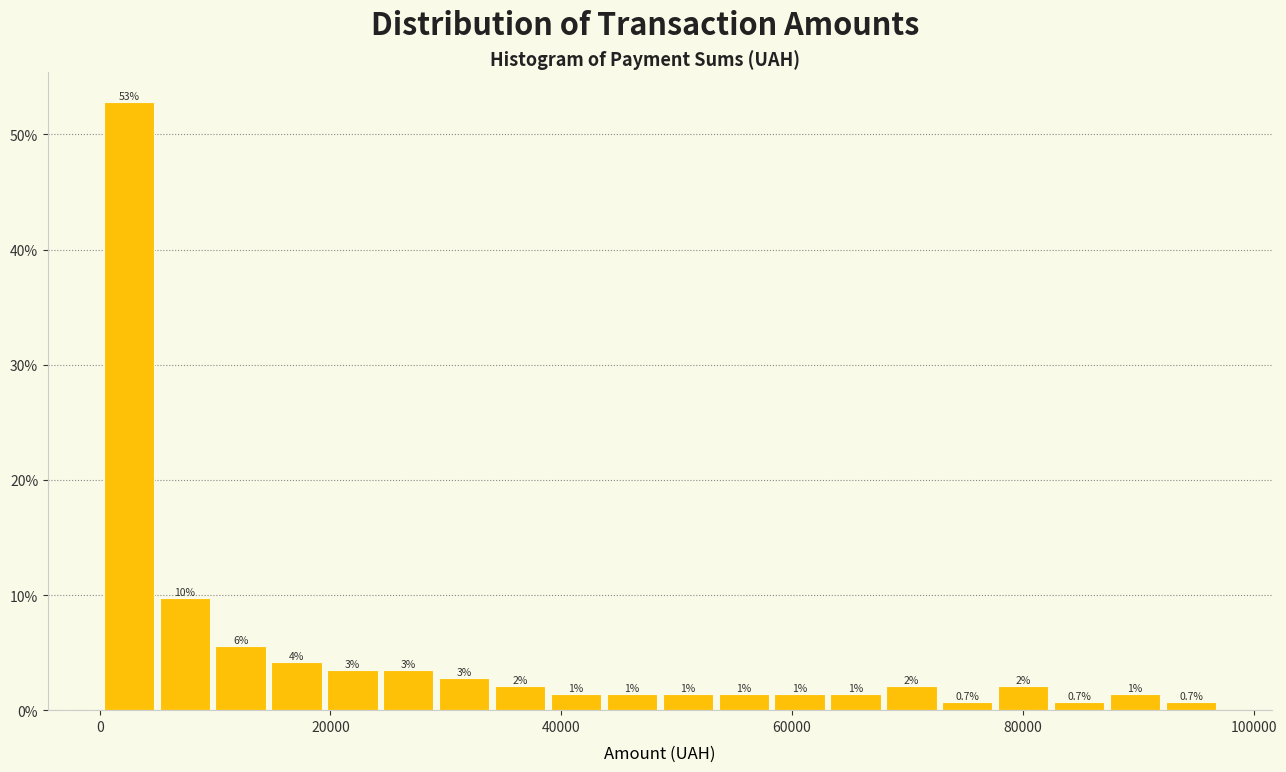

Around what value on the x-axis is the tallest bar? Give the approximate position of its centre, as read against the axis.

2000